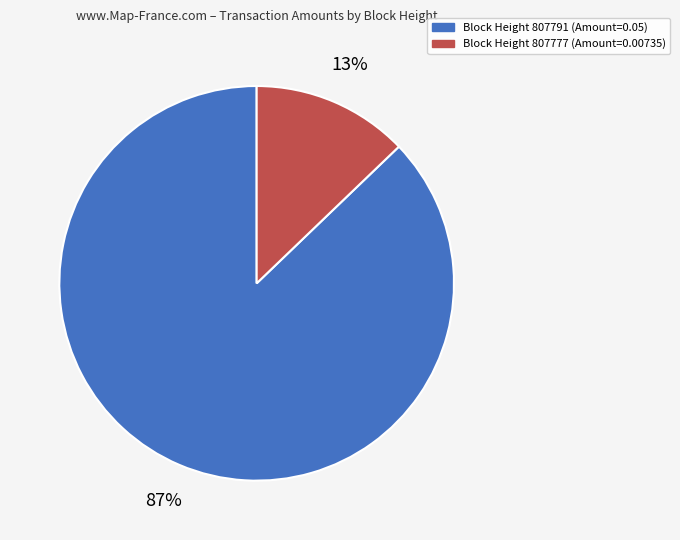

True or false: Block Height 807791 (Amount=0.05) accounts for 82% of the total.

False